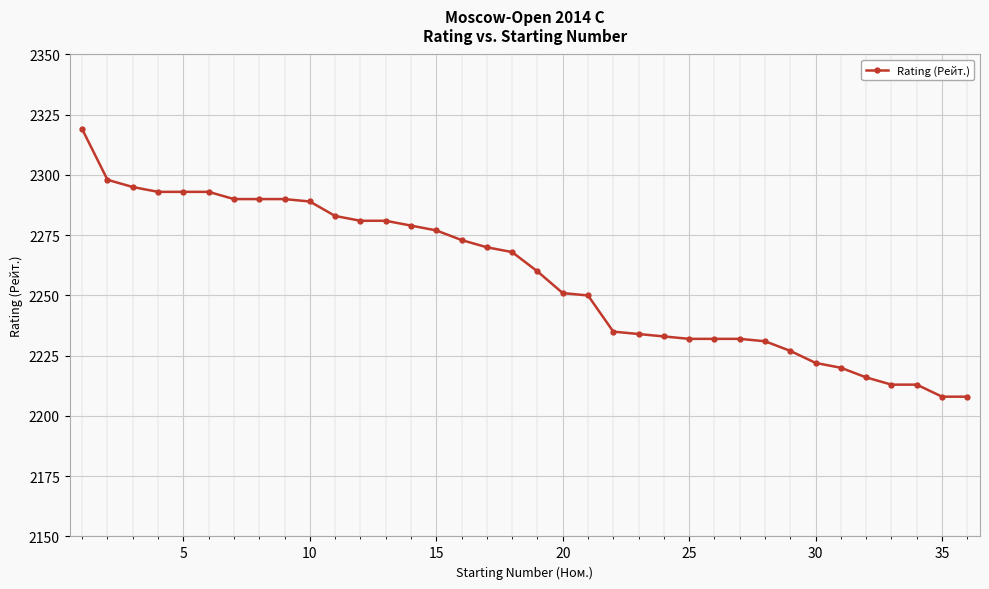

What is the greatest value displayed?

2319